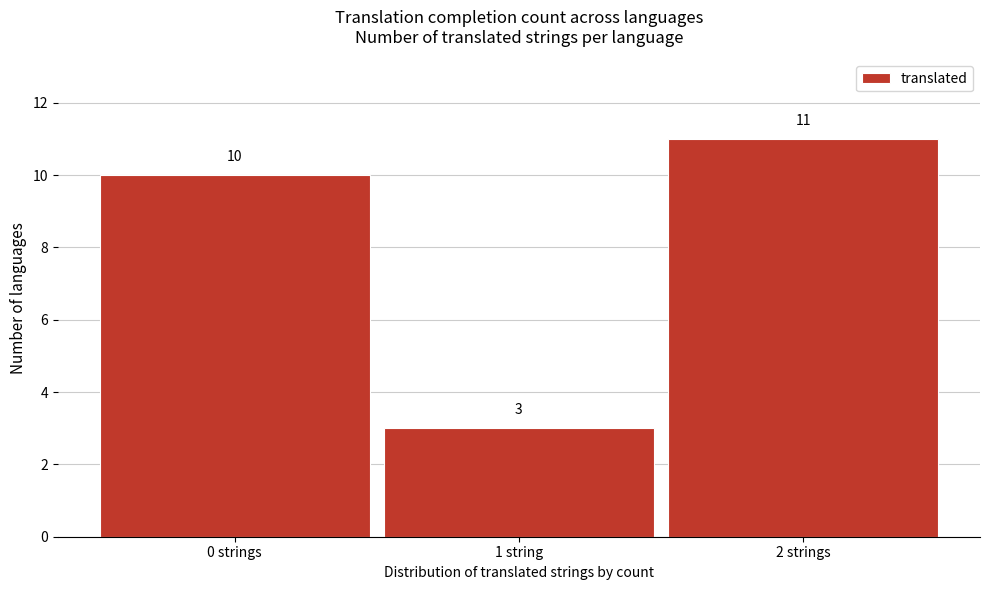

Reading left to right, extract all data points from this chart.

10	3	11